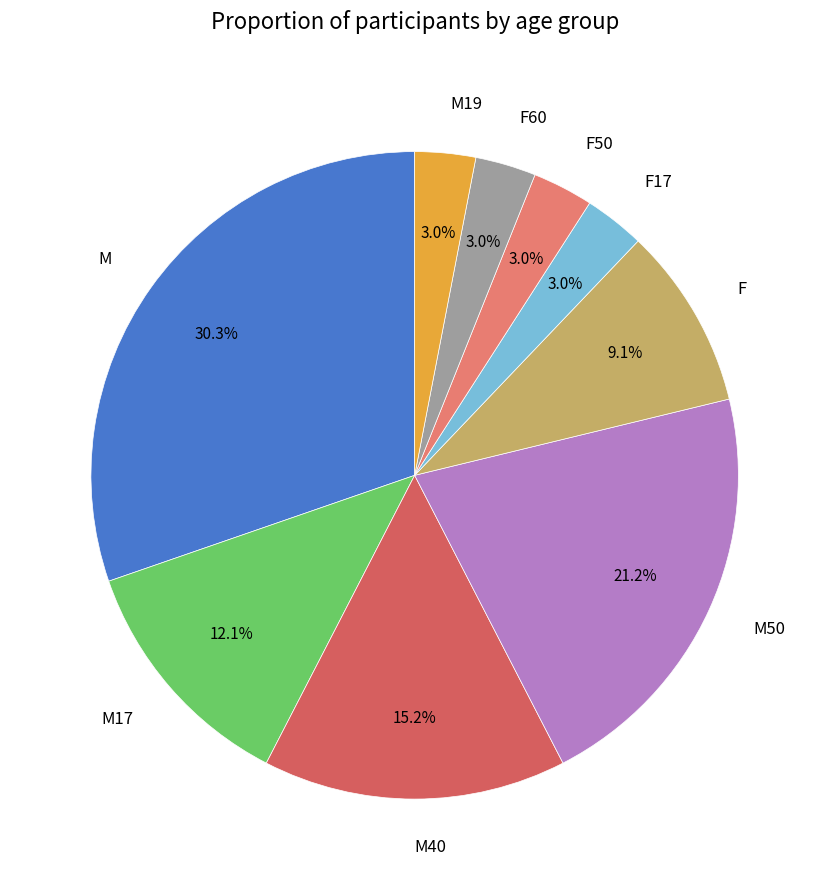

How many segments does this pie chart have?

9